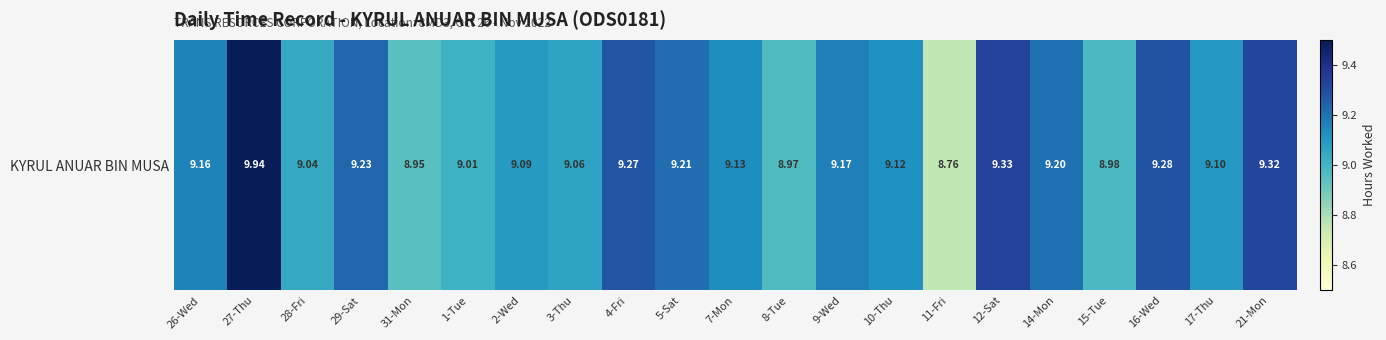

Reading right to left, what are all the values shown in this chart?

21-Mon=9.3	17-Thu=9.1	16-Wed=9.3	15-Tue=9.0	14-Mon=9.2	12-Sat=9.3	11-Fri=8.8	10-Thu=9.1	9-Wed=9.2	8-Tue=9.0	7-Mon=9.1	5-Sat=9.2	4-Fri=9.3	3-Thu=9.1	2-Wed=9.1	1-Tue=9.0	31-Mon=8.9	29-Sat=9.2	28-Fri=9.0	27-Thu=9.9	26-Wed=9.2